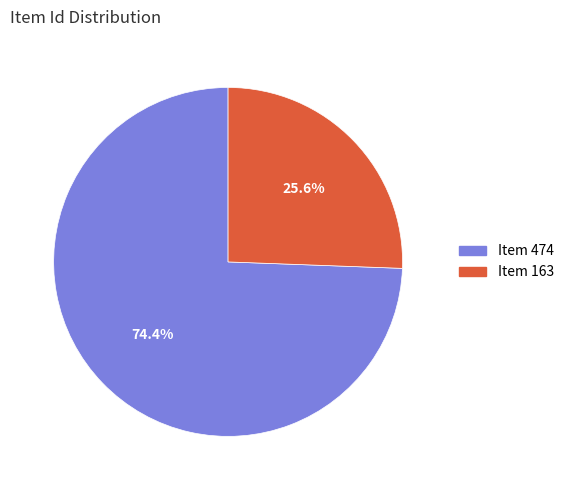

Count the number of slices in the pie.

2